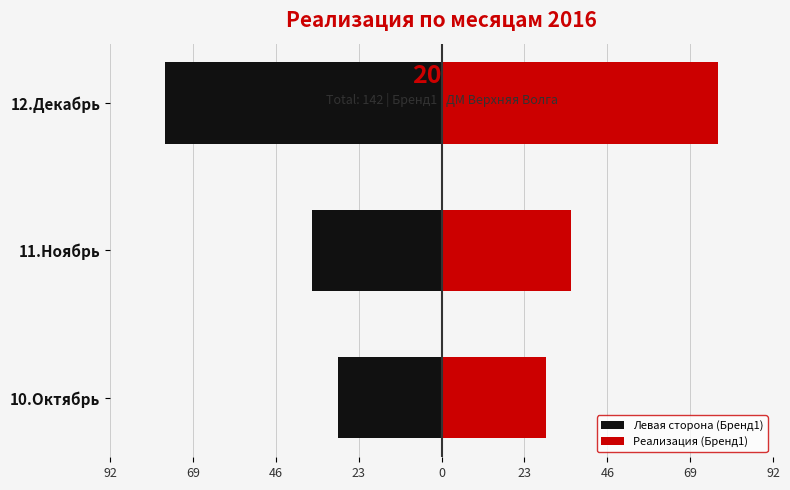

How many groups of bars are there?

3